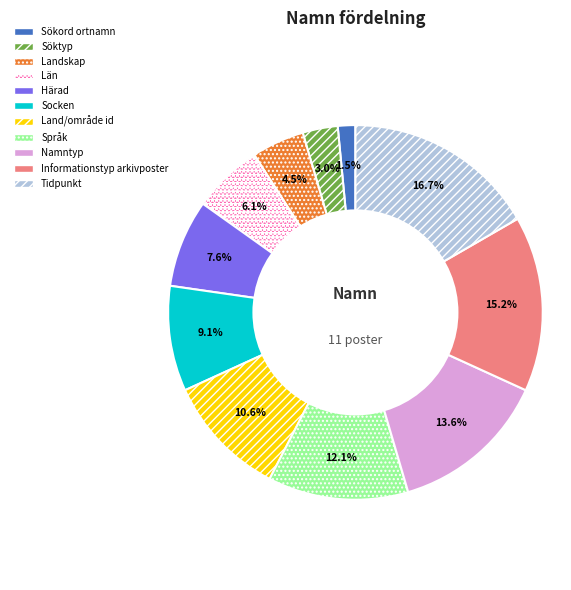

True or false: Tidpunkt accounts for 9% of the total.

False